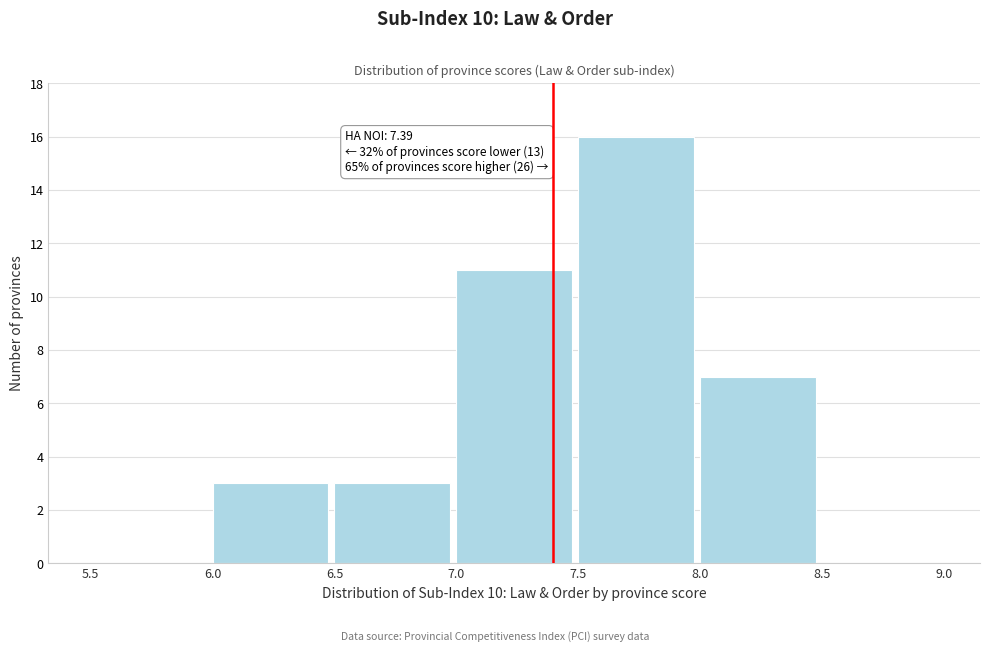

Which range on the x-axis has the tallest bar?

7.5 to 8.0